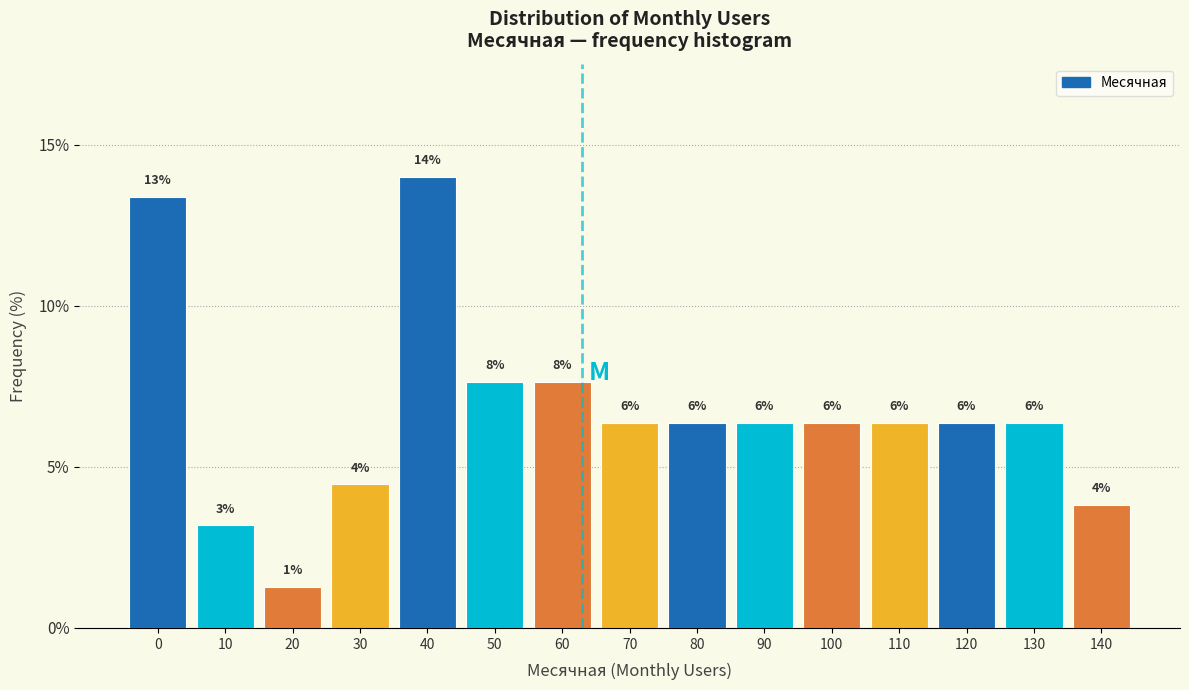

Are the bars horizontal?

No